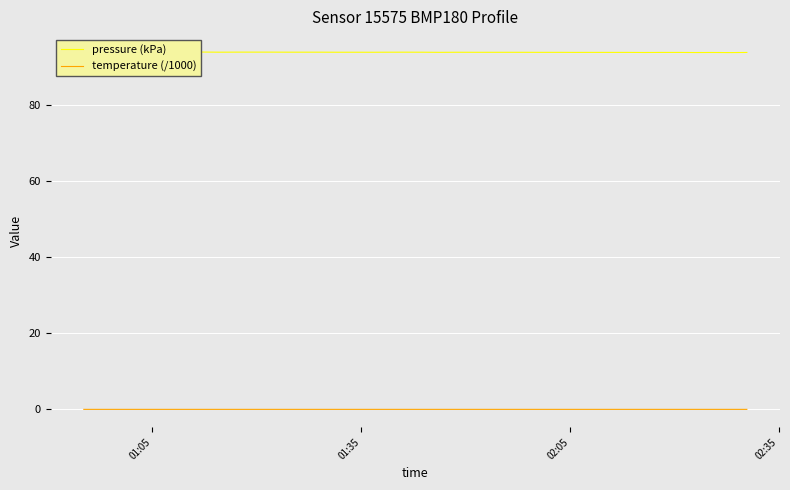

True or false: temperature (/1000) and pressure (kPa) cross at least once.

False